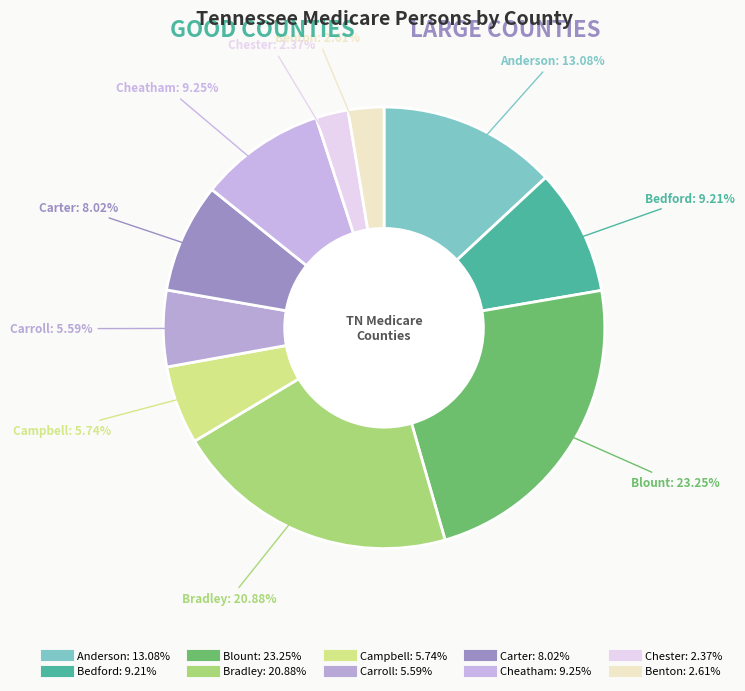

Approximately how many times larger is the value at Bradley compared to Benton?

8.0